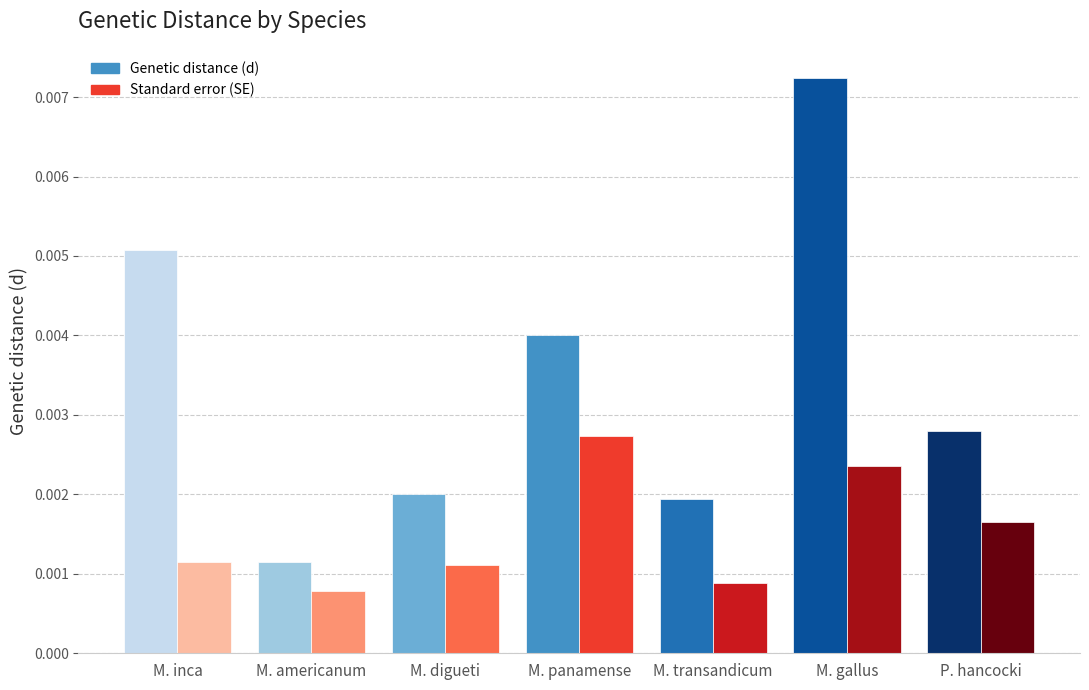

How many categories are shown in the chart?

7